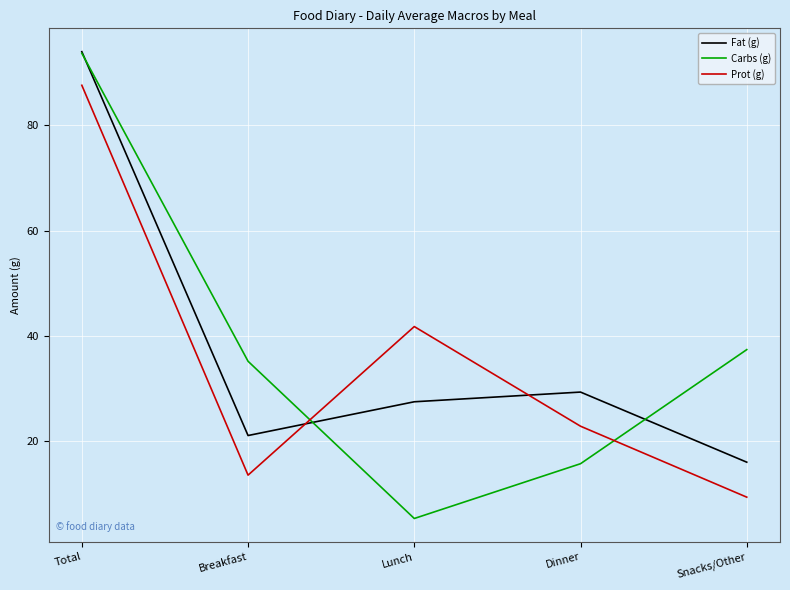

What position from the right is Dinner?

2